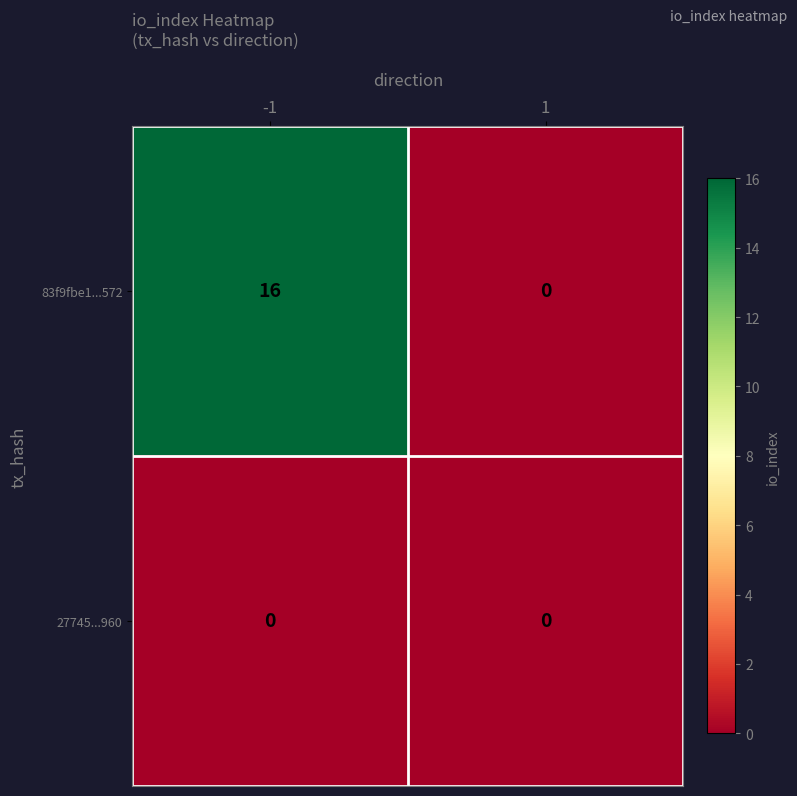

At -1, list the series in order from smallest to largest.

27745...960, 83f9fbe1...572